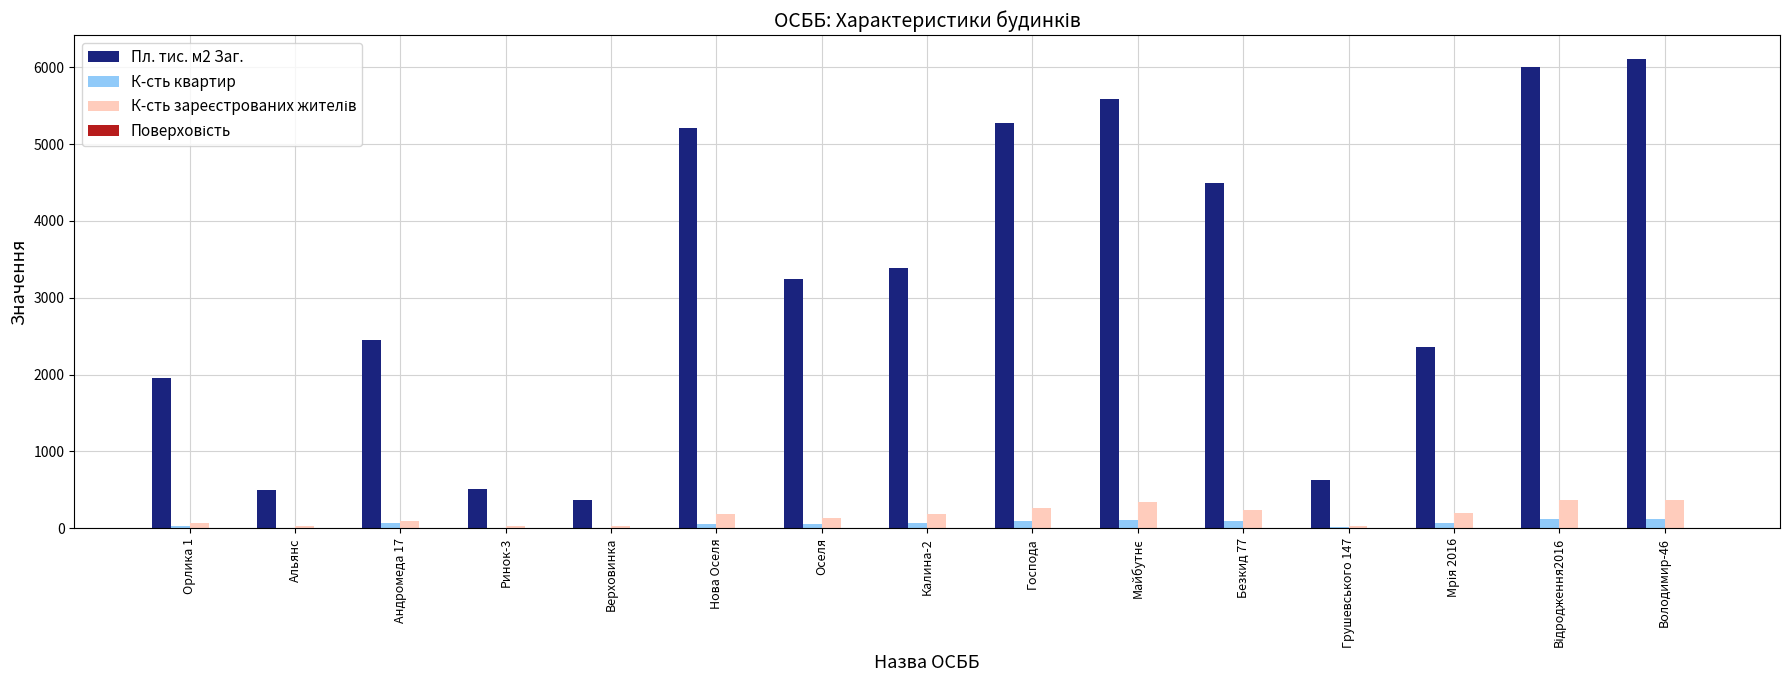

True or false: Пл. тис. м2 Заг. has a value of 503.0 at Альянс.

True